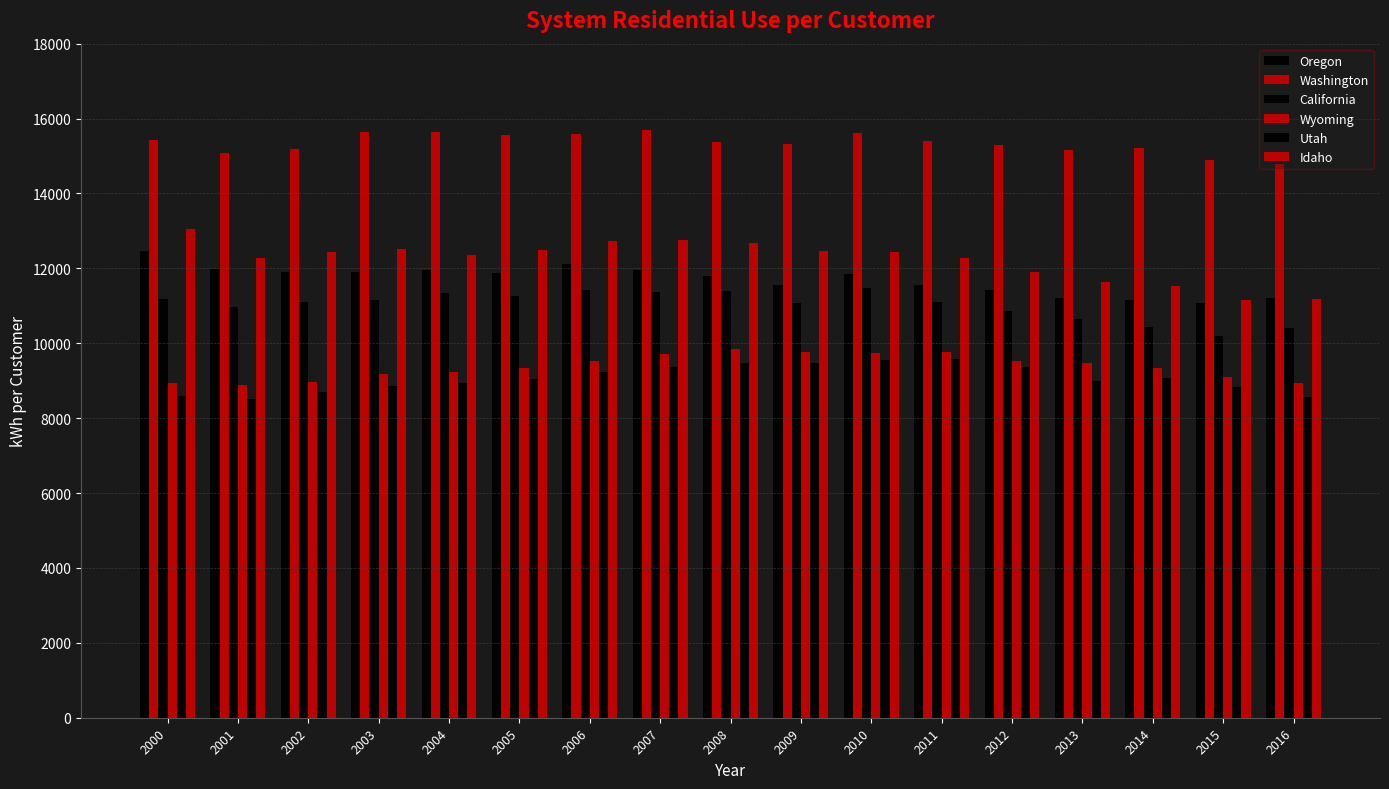

How many groups of bars are there?

17